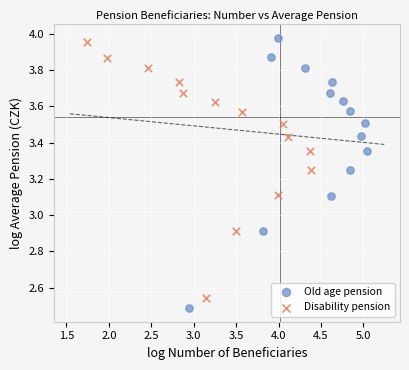

Which series contains the lowest Y value?

Old age pension